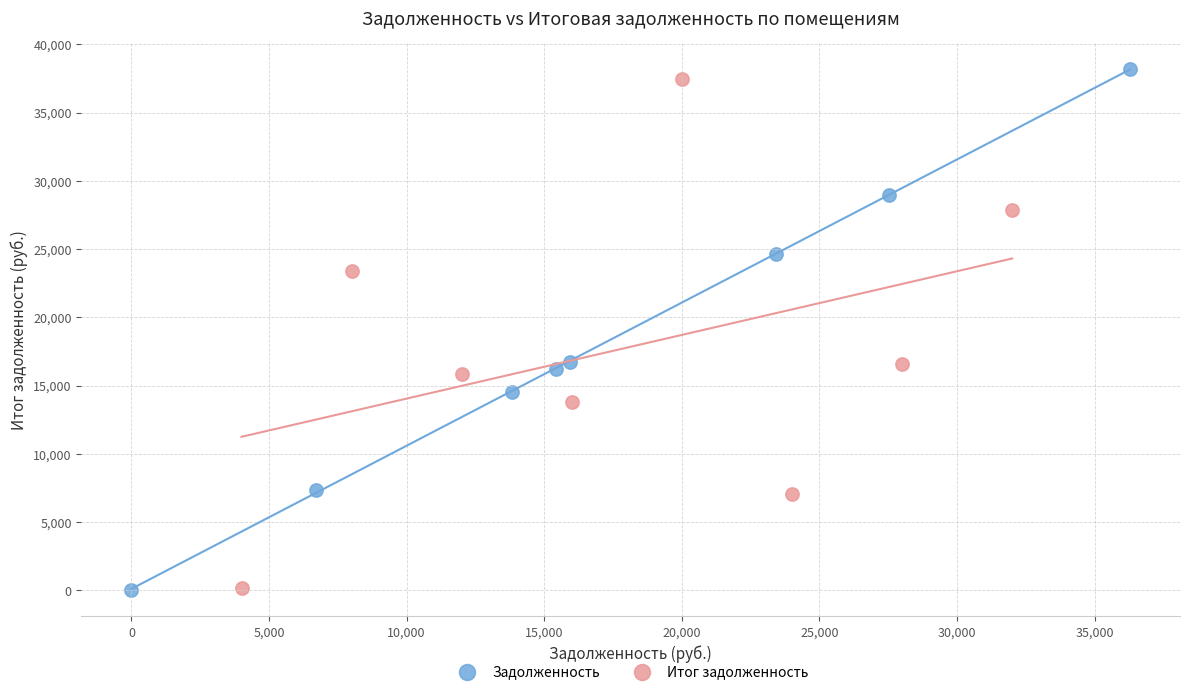

Which series has the widest spread of Y values?

Задолженность